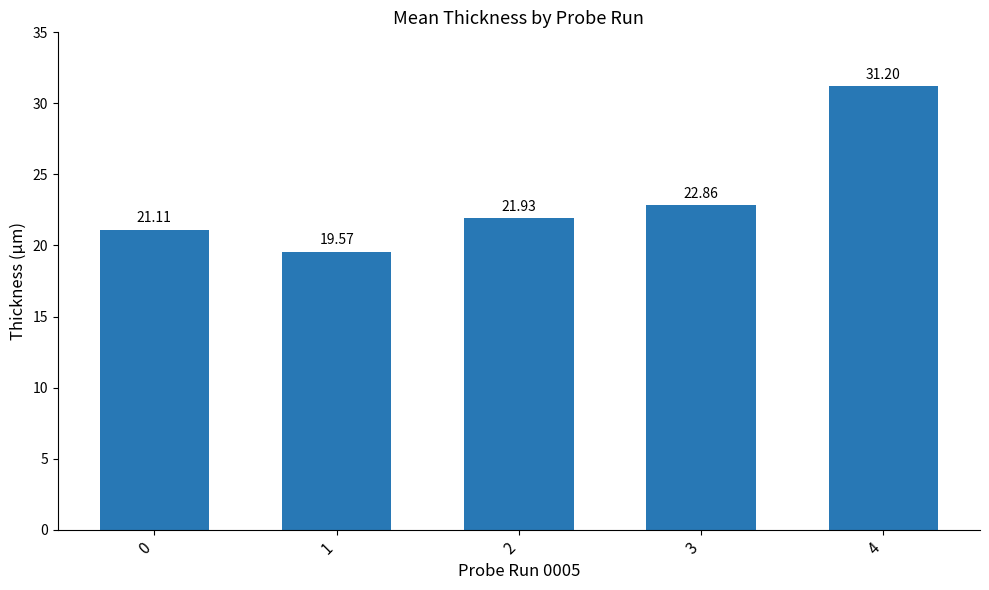

Rank the categories by value from highest to lowest.

4, 3, 2, 0, 1